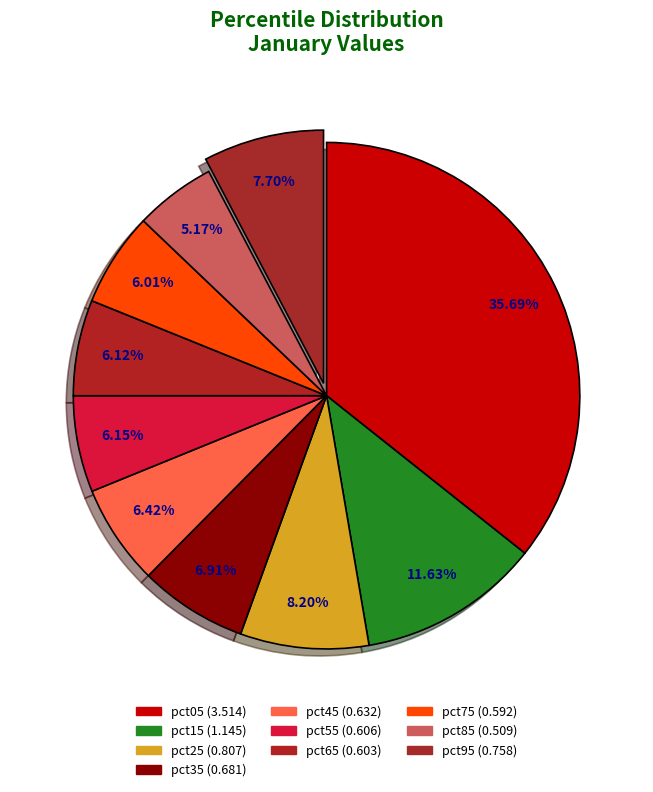

What is the change in value from pct05 to pct55?

-2.9